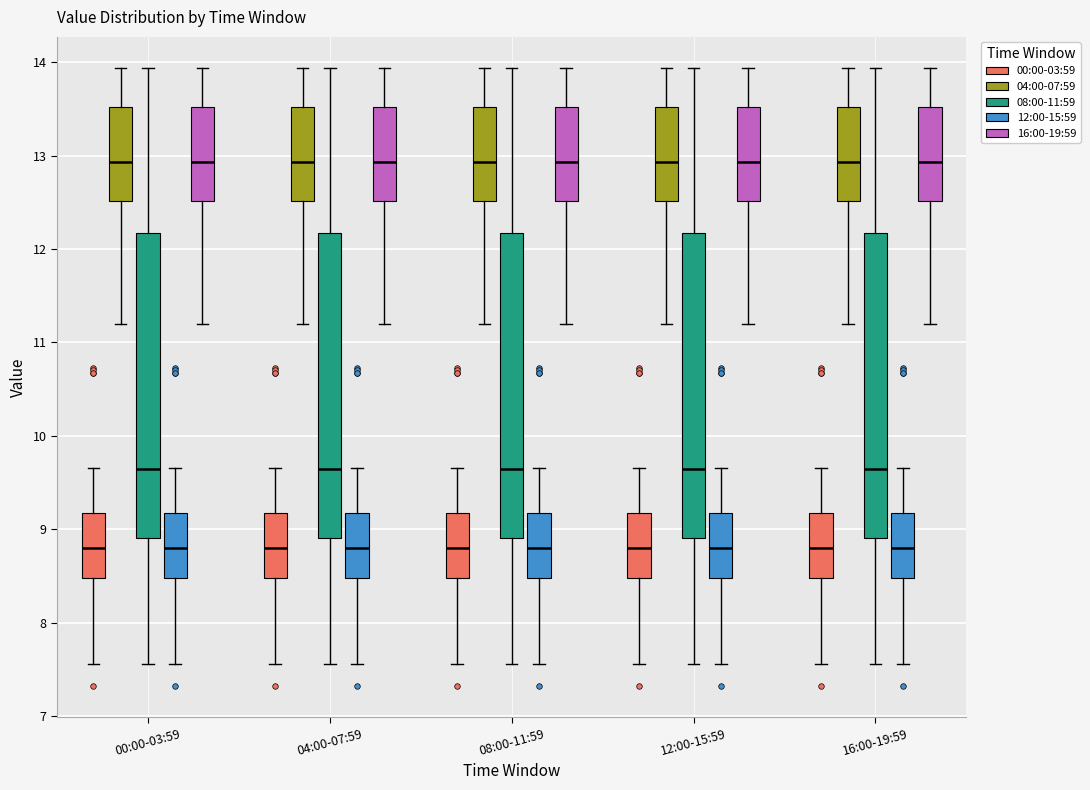

Reading left to right, read every box against the y-axis: the position of its median line, the range the box covers, and the ends of its whiskers. The values are not printed on the chart, so give them approximately, as read against the axis.

00:00-03:59 (00:00-03:59): median 8.8, box 8.5 to 9.2, whiskers 7.6 to 9.7
00:00-03:59 (04:00-07:59): median 12.9, box 12.5 to 13.5, whiskers 11.2 to 13.9
00:00-03:59 (08:00-11:59): median 9.7, box 8.9 to 12.2, whiskers 7.6 to 13.9
00:00-03:59 (12:00-15:59): median 8.8, box 8.5 to 9.2, whiskers 7.6 to 9.7
00:00-03:59 (16:00-19:59): median 12.9, box 12.5 to 13.5, whiskers 11.2 to 13.9
04:00-07:59 (00:00-03:59): median 8.8, box 8.5 to 9.2, whiskers 7.6 to 9.7
04:00-07:59 (04:00-07:59): median 12.9, box 12.5 to 13.5, whiskers 11.2 to 13.9
04:00-07:59 (08:00-11:59): median 9.7, box 8.9 to 12.2, whiskers 7.6 to 13.9
04:00-07:59 (12:00-15:59): median 8.8, box 8.5 to 9.2, whiskers 7.6 to 9.7
04:00-07:59 (16:00-19:59): median 12.9, box 12.5 to 13.5, whiskers 11.2 to 13.9
08:00-11:59 (00:00-03:59): median 8.8, box 8.5 to 9.2, whiskers 7.6 to 9.7
08:00-11:59 (04:00-07:59): median 12.9, box 12.5 to 13.5, whiskers 11.2 to 13.9
08:00-11:59 (08:00-11:59): median 9.7, box 8.9 to 12.2, whiskers 7.6 to 13.9
08:00-11:59 (12:00-15:59): median 8.8, box 8.5 to 9.2, whiskers 7.6 to 9.7
08:00-11:59 (16:00-19:59): median 12.9, box 12.5 to 13.5, whiskers 11.2 to 13.9
12:00-15:59 (00:00-03:59): median 8.8, box 8.5 to 9.2, whiskers 7.6 to 9.7
12:00-15:59 (04:00-07:59): median 12.9, box 12.5 to 13.5, whiskers 11.2 to 13.9
12:00-15:59 (08:00-11:59): median 9.7, box 8.9 to 12.2, whiskers 7.6 to 13.9
12:00-15:59 (12:00-15:59): median 8.8, box 8.5 to 9.2, whiskers 7.6 to 9.7
12:00-15:59 (16:00-19:59): median 12.9, box 12.5 to 13.5, whiskers 11.2 to 13.9
16:00-19:59 (00:00-03:59): median 8.8, box 8.5 to 9.2, whiskers 7.6 to 9.7
16:00-19:59 (04:00-07:59): median 12.9, box 12.5 to 13.5, whiskers 11.2 to 13.9
16:00-19:59 (08:00-11:59): median 9.7, box 8.9 to 12.2, whiskers 7.6 to 13.9
16:00-19:59 (12:00-15:59): median 8.8, box 8.5 to 9.2, whiskers 7.6 to 9.7
16:00-19:59 (16:00-19:59): median 12.9, box 12.5 to 13.5, whiskers 11.2 to 13.9